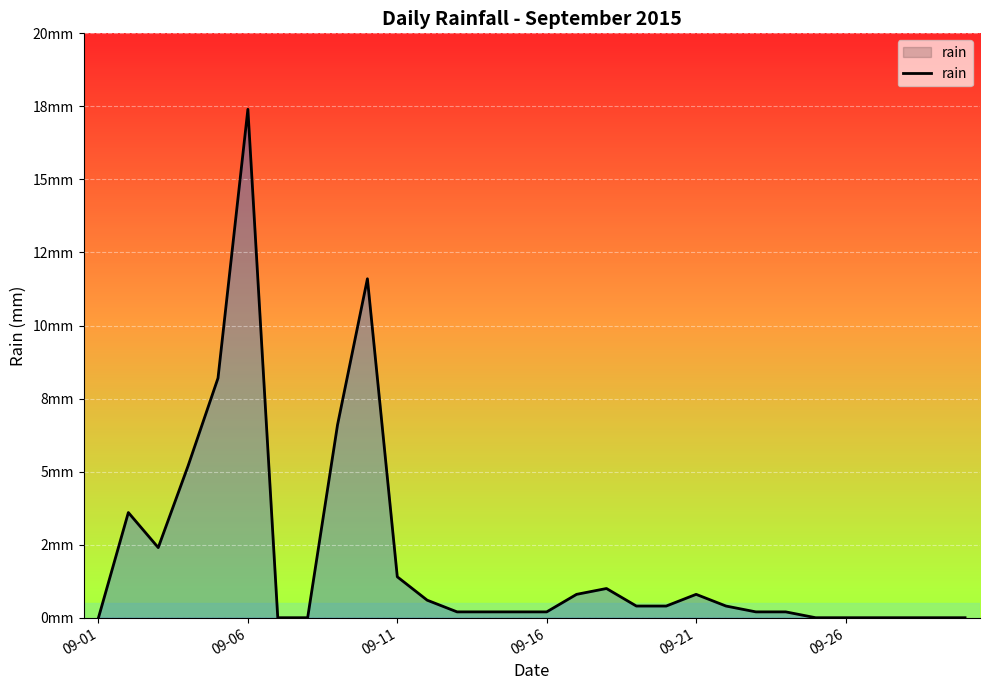

Does the chart display data point markers on the line(s)?

No